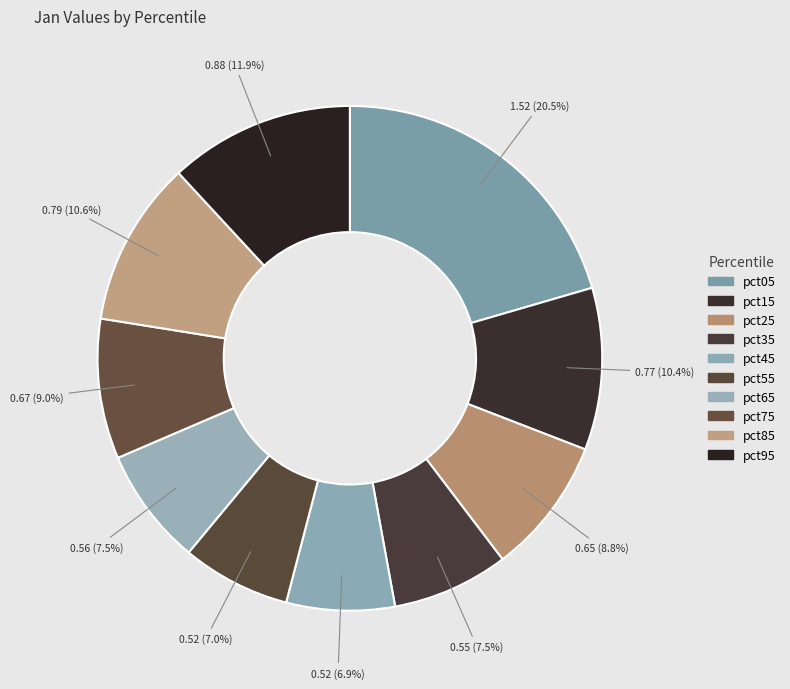

What is the largest slice in the pie chart?

pct05